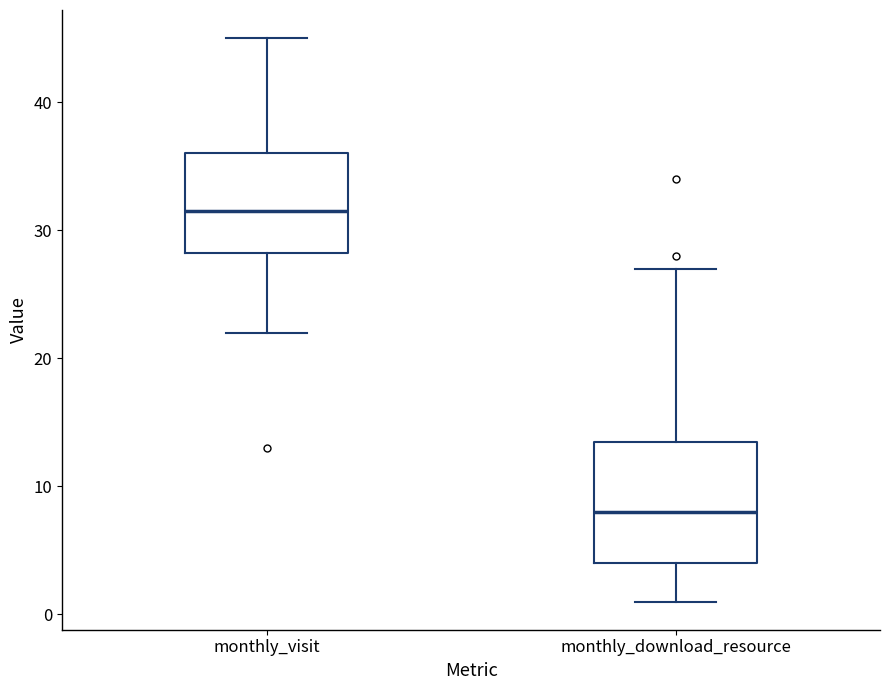

Reading left to right, transcribe this box plot: for each box, give where its median line is, the range the box spans, and where its two whiskers end, as read against the y-axis. The values are not printed on the chart, so give them approximately, as read against the axis.

monthly_visit: median 32, box 28 to 36, whiskers 22 to 45
monthly_download_resource: median 8, box 4 to 14, whiskers 1 to 27